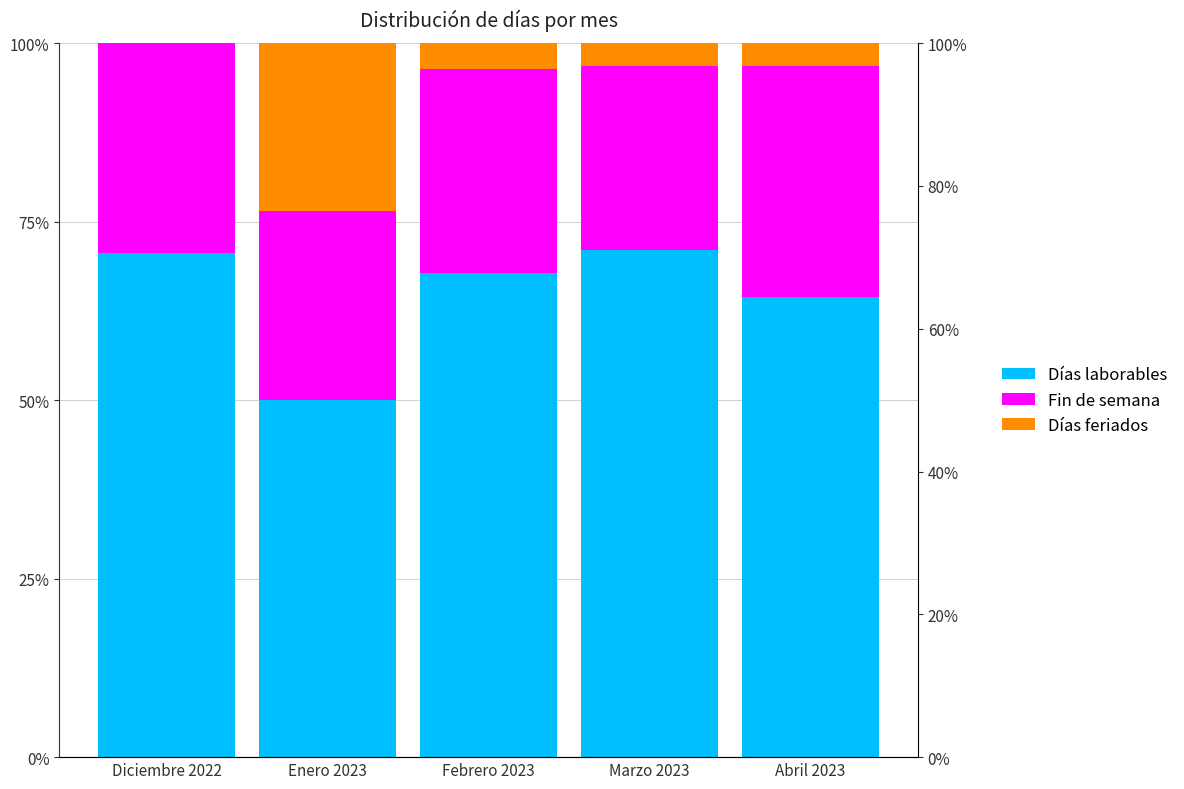

Count the number of categories in the chart.

5